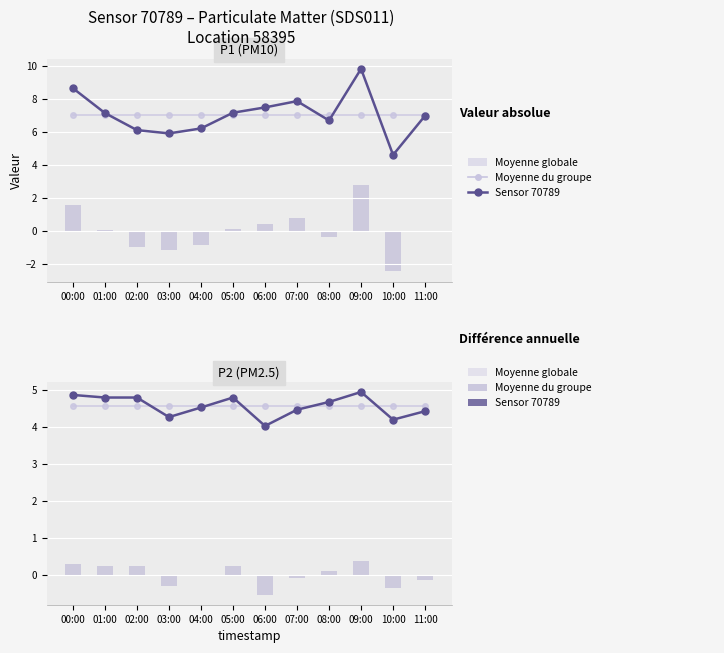

Which series has the largest total across all categories?

Moyenne du groupe